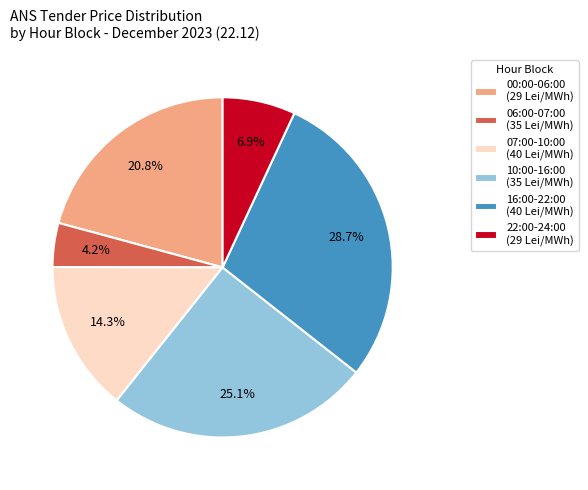

Is the sum of 22:00-24:00 (29 Lei/MWh) and 10:00-16:00 (35 Lei/MWh) greater than half?

No